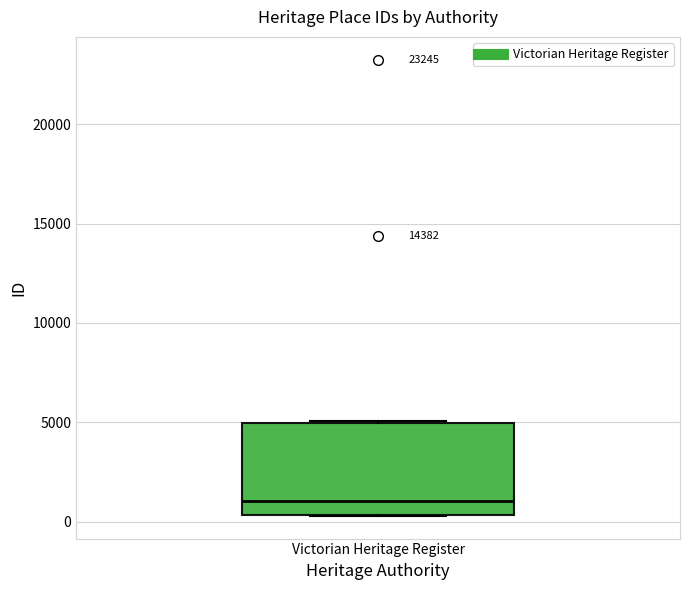

Transcribe this box plot: give where the median line is, the range the box spans, and where the two whiskers end, as read against the y-axis. The values are not printed on the chart, so give them approximately, as read against the axis.

median 1000, box 500 to 5000, whiskers 500 to 5000